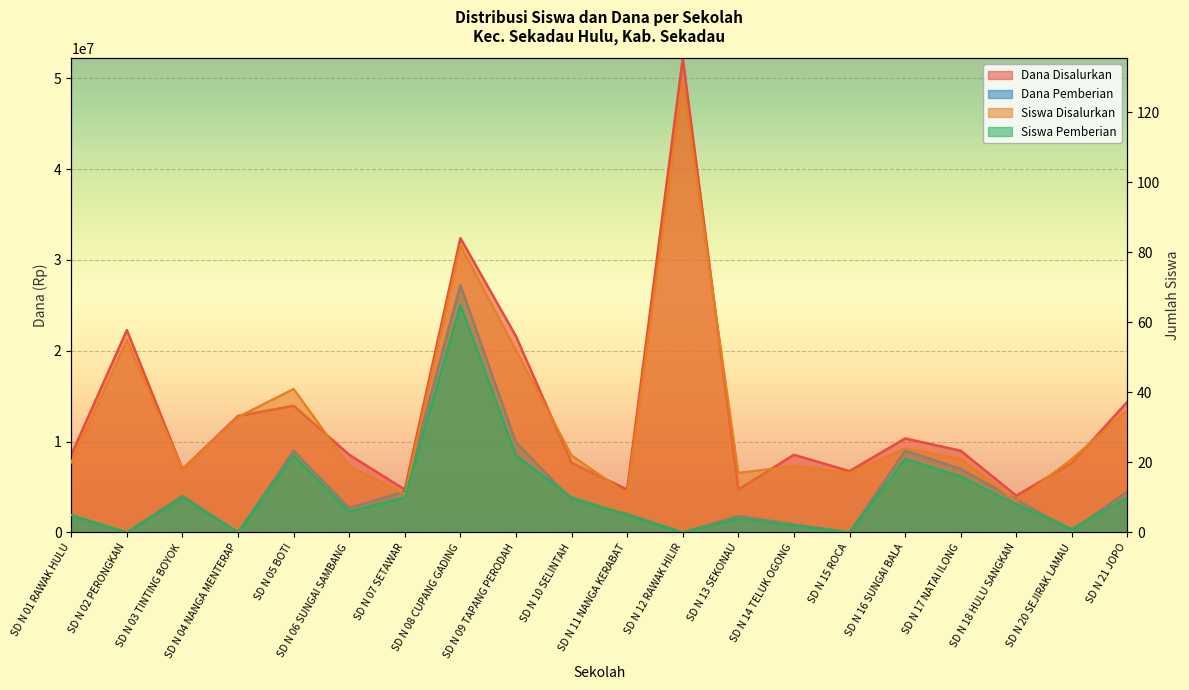

Which series has the largest total across all categories?

Dana Disalurkan